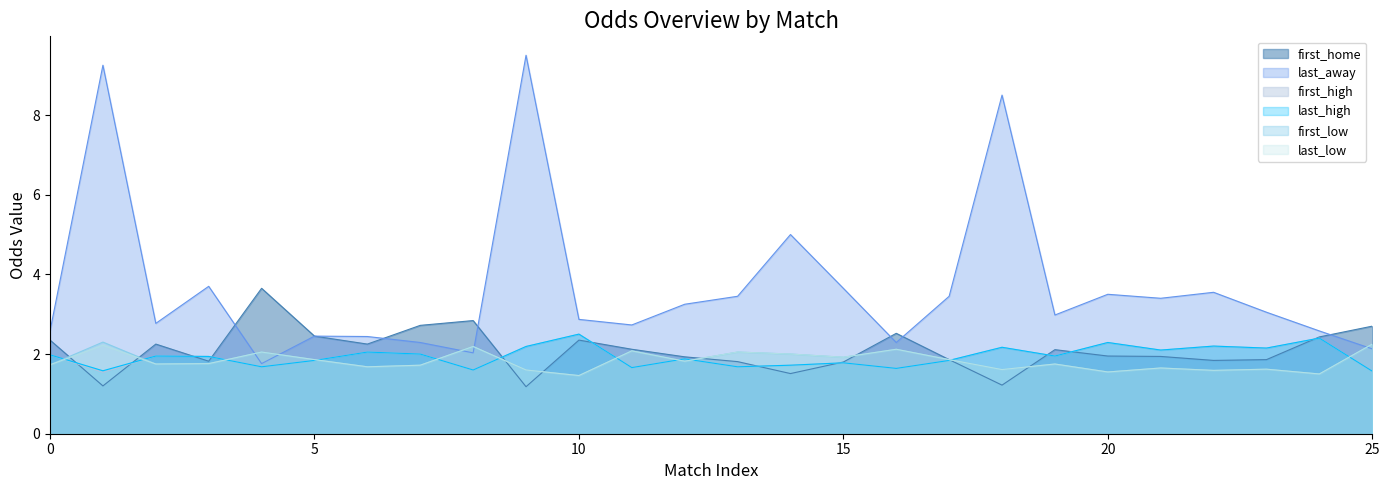

At which category is the sum across all series the highest?

28